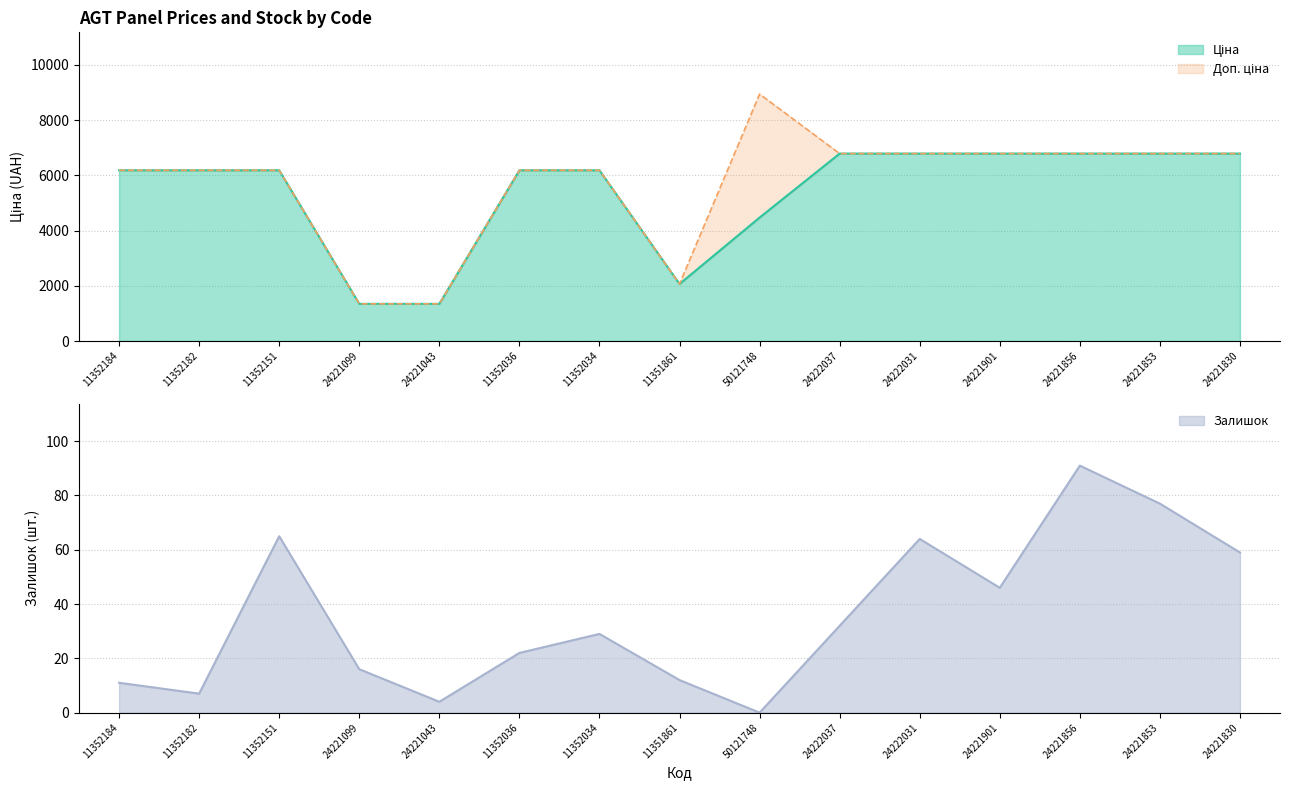

How many interior local valleys does the Ціна series have?

1